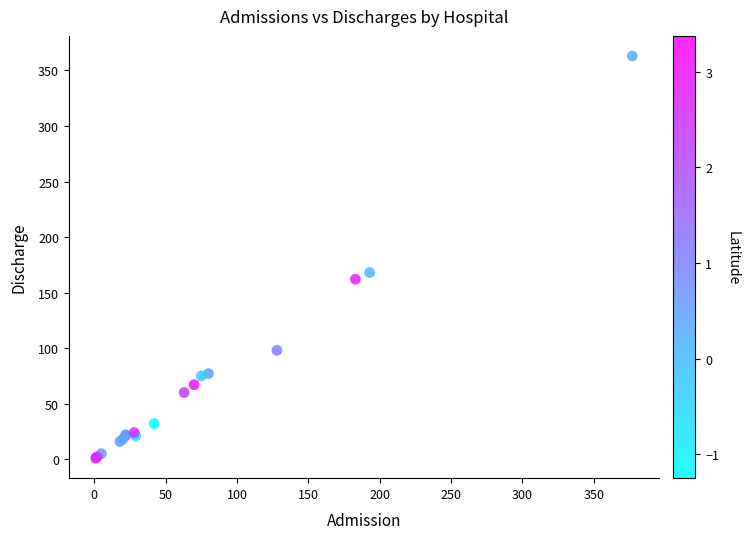

What Y value in the scatter plot is closest to 182?

168